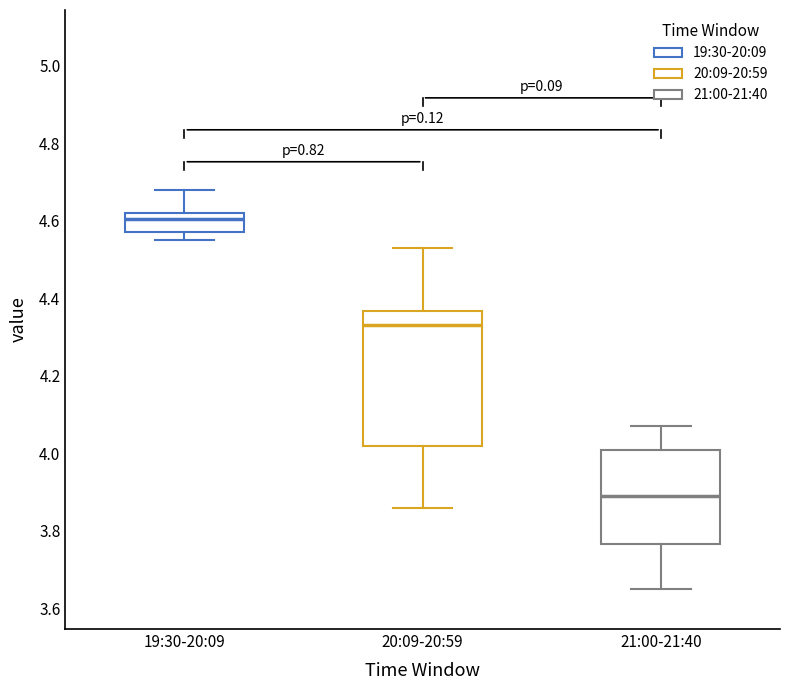

Reading left to right, read every box against the y-axis: the position of its median line, the range the box covers, and the ends of its whiskers. The values are not printed on the chart, so give them approximately, as read against the axis.

19:30-20:09: median 4.60, box 4.58 to 4.62, whiskers 4.56 to 4.68
20:09-20:59: median 4.34, box 4.02 to 4.36, whiskers 3.86 to 4.54
21:00-21:40: median 3.90, box 3.76 to 4.02, whiskers 3.66 to 4.08